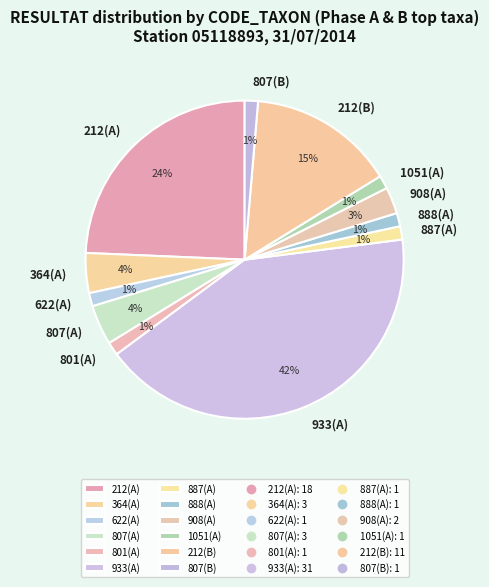

What is the largest slice in the pie chart?

933(A)